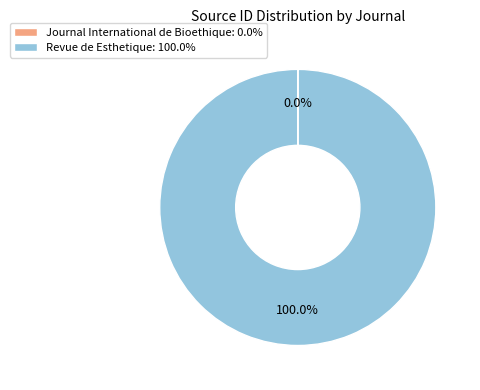

Is there a majority slice in this chart?

Yes